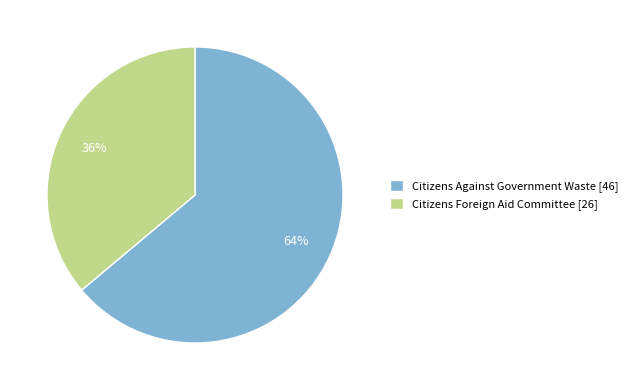

How many slices are in this pie chart?

2